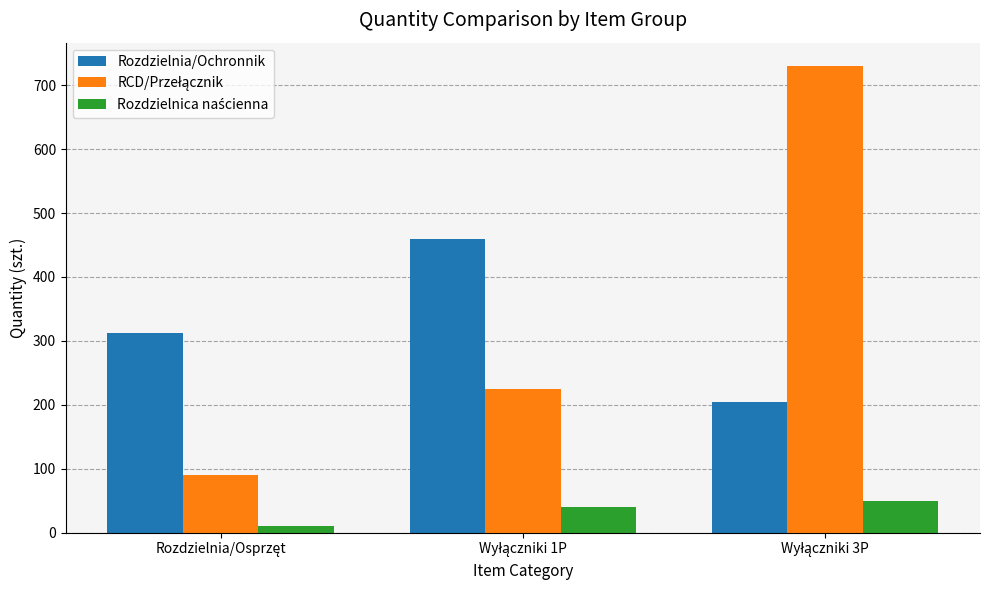

What is the greatest value displayed?

730